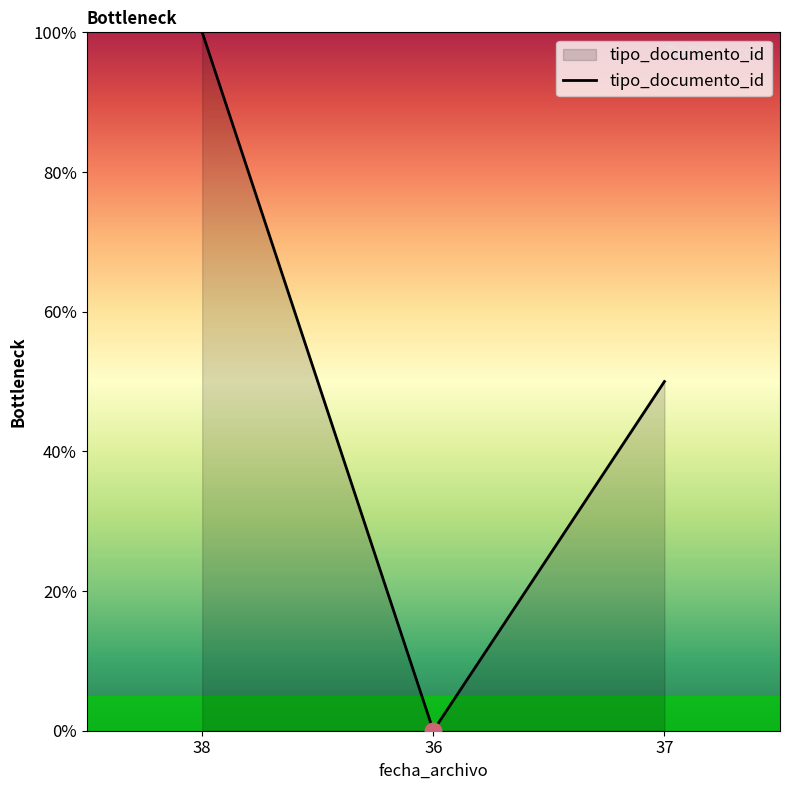

Reading right to left, transcribe all the data shown in this chart.

50	0	100